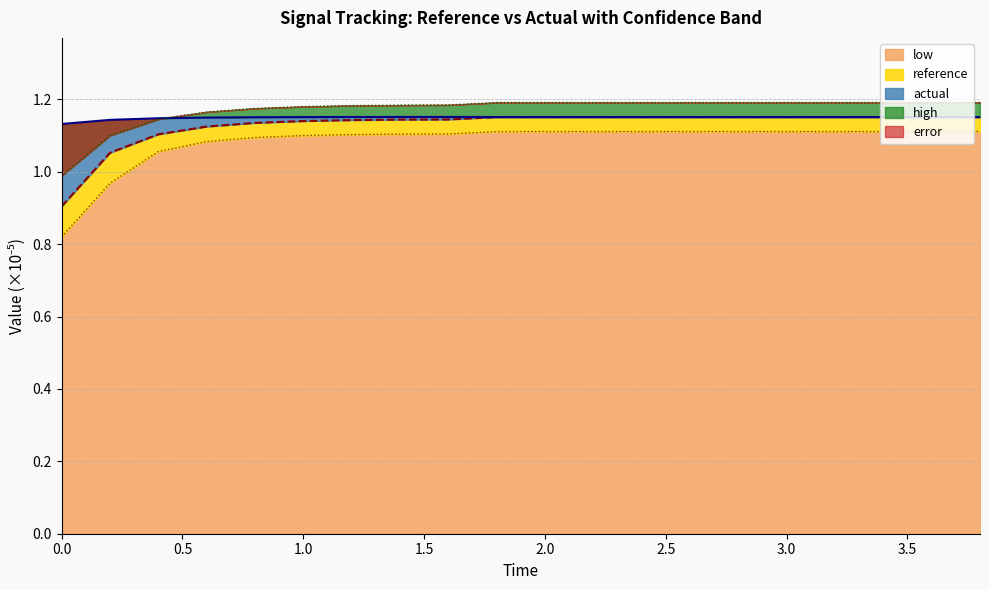

Reading right to left, what are all the values shown in this chart?

reference: 3.8=1.2	3.6=1.2	3.4=1.2	3.2=1.2	3.0=1.2	2.8=1.2	2.6=1.2	2.4=1.2	2.2=1.2	2.0=1.2	1.8=1.2	1.6=1.1	1.4=1.1	1.2=1.1	1.0=1.1	0.8=1.1	0.6=1.1	0.4=1.1	0.2=1.1	0.0=0.9
actual: 3.8=1.2	3.6=1.2	3.4=1.2	3.2=1.2	3.0=1.2	2.8=1.2	2.6=1.2	2.4=1.2	2.2=1.2	2.0=1.2	1.8=1.2	1.6=1.2	1.4=1.2	1.2=1.2	1.0=1.2	0.8=1.2	0.6=1.1	0.4=1.1	0.2=1.1	0.0=1.1
high: 3.8=1.2	3.6=1.2	3.4=1.2	3.2=1.2	3.0=1.2	2.8=1.2	2.6=1.2	2.4=1.2	2.2=1.2	2.0=1.2	1.8=1.2	1.6=1.2	1.4=1.2	1.2=1.2	1.0=1.2	0.8=1.2	0.6=1.2	0.4=1.1	0.2=1.1	0.0=1.0
low: 3.8=1.1	3.6=1.1	3.4=1.1	3.2=1.1	3.0=1.1	2.8=1.1	2.6=1.1	2.4=1.1	2.2=1.1	2.0=1.1	1.8=1.1	1.6=1.1	1.4=1.1	1.2=1.1	1.0=1.1	0.8=1.1	0.6=1.1	0.4=1.1	0.2=1.0	0.0=0.8